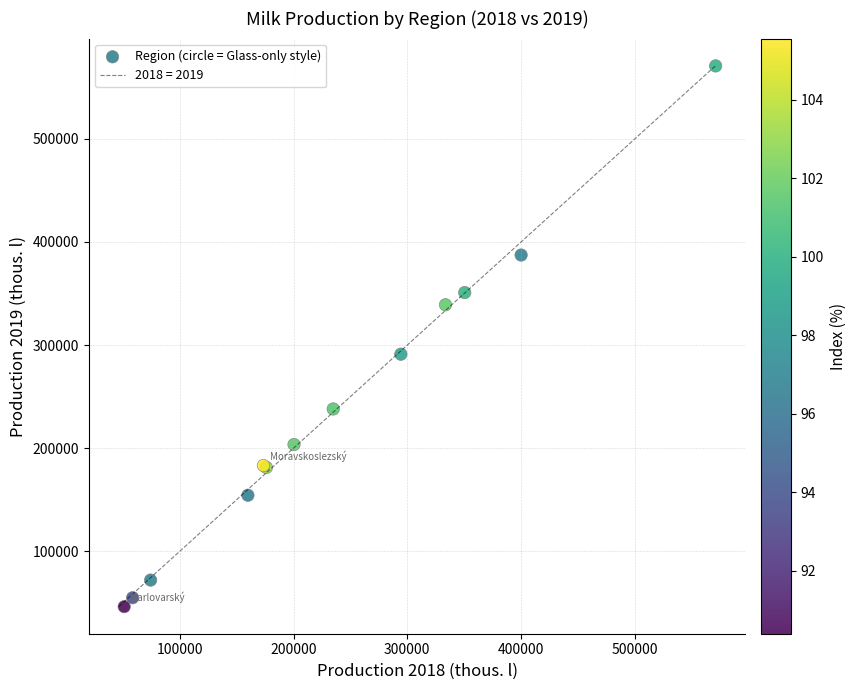

What Y value in the scatter plot is closest to 308515?

291144.1